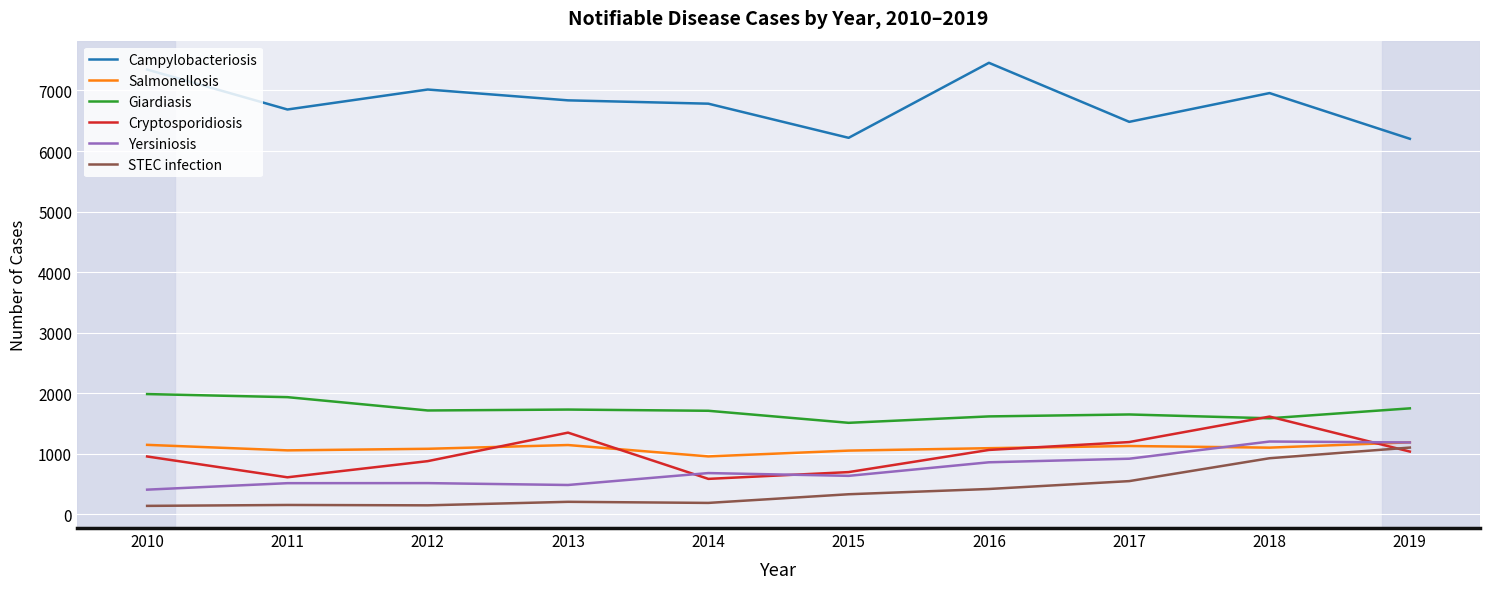

How many distinct data groups are displayed?

6